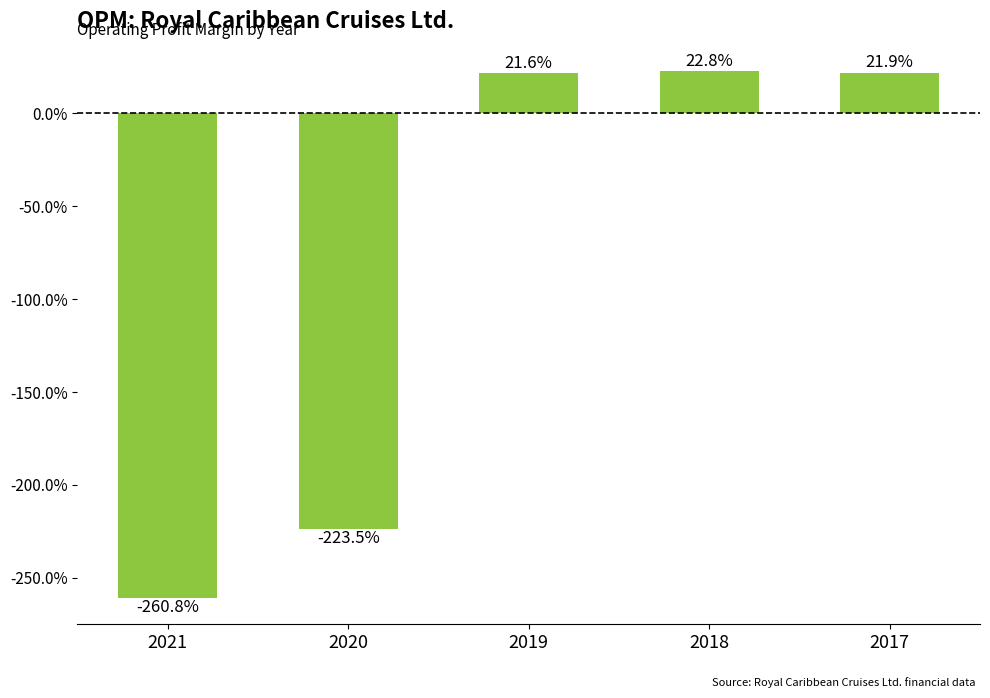

What is the greatest value displayed?

0.2